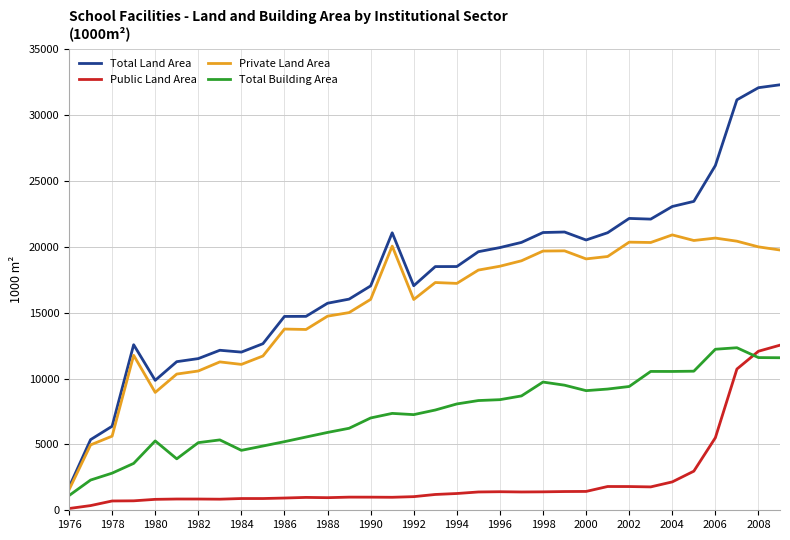

What is the lowest value of the Total Land Area series?

1748.0